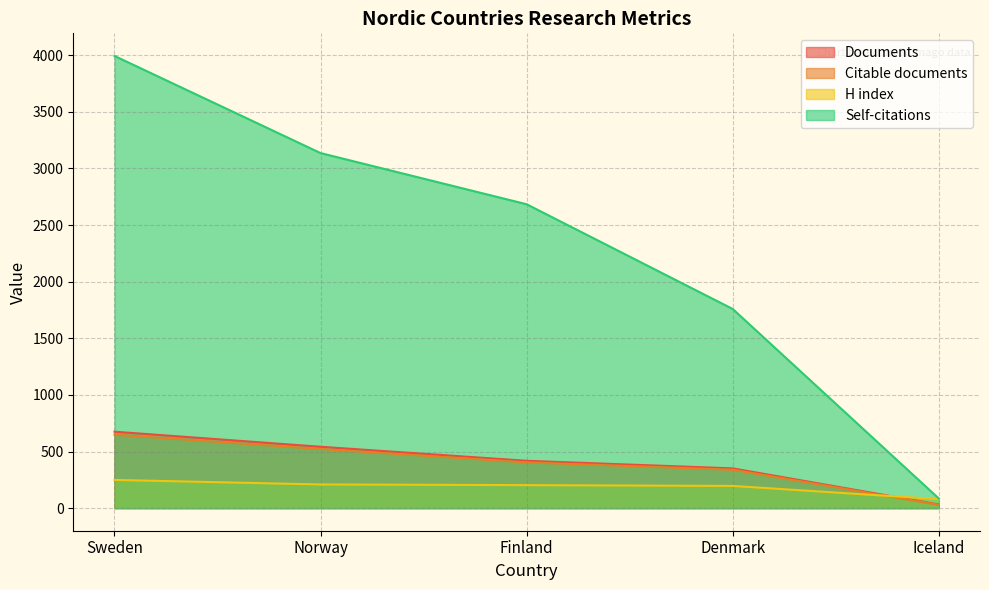

Which series changed the most between Denmark and Iceland?

Self-citations